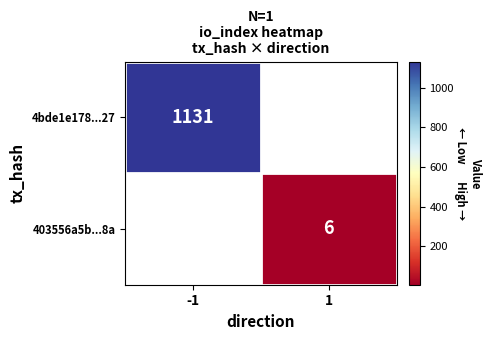

The 403556a5b...8a series shows 8 at 1. True or false?

False